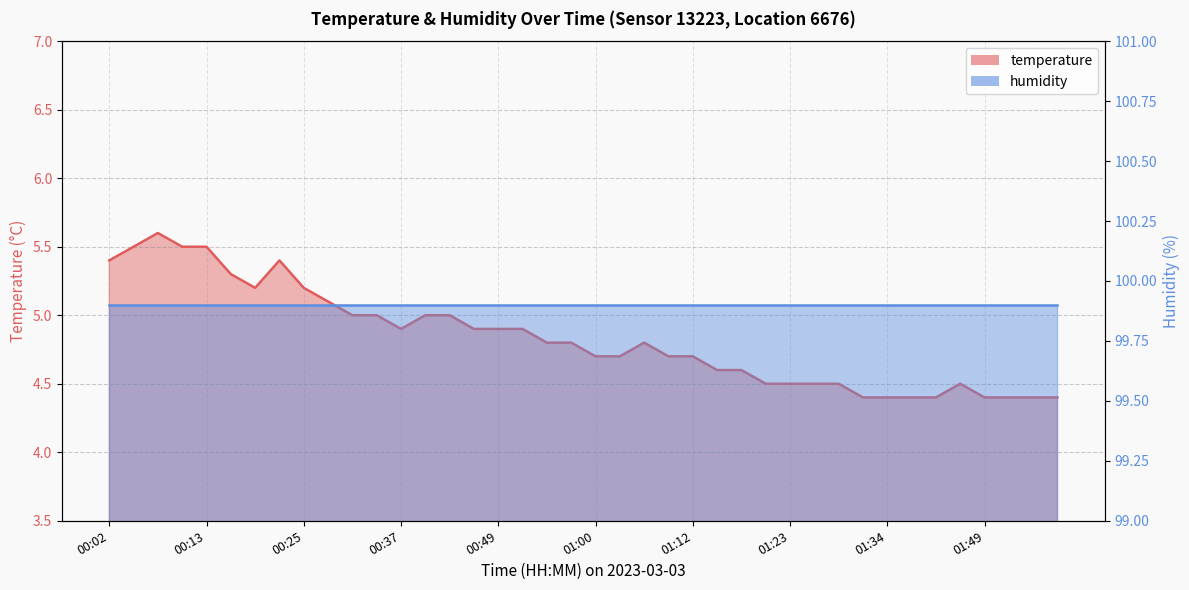

What is the label of the 8th point from the left?

00:22